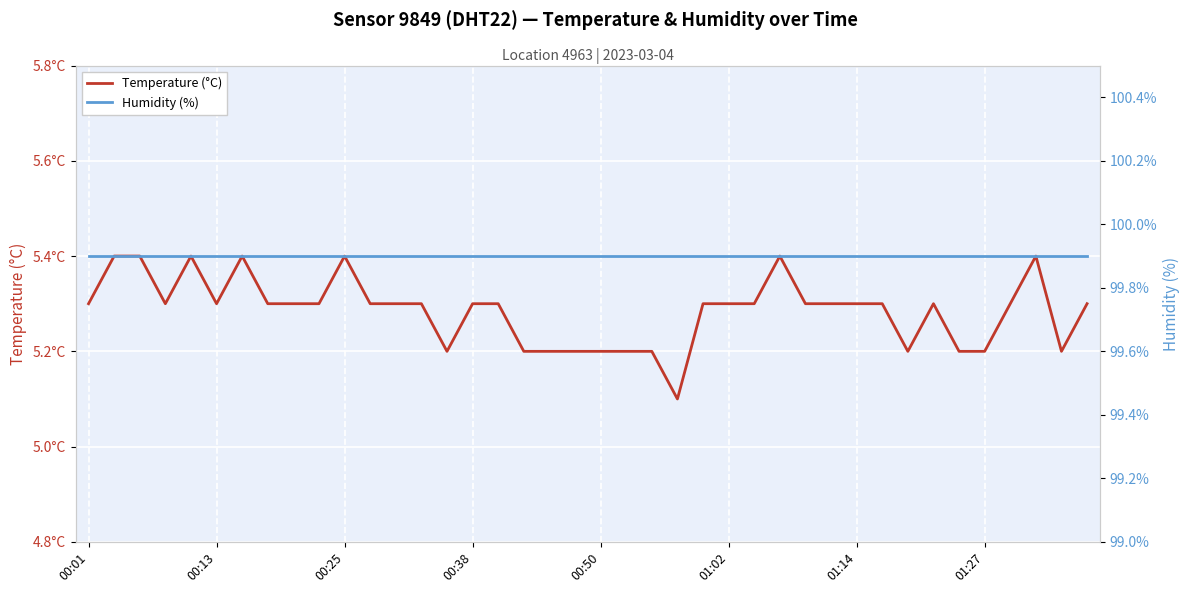

Is the value of Temperature (°C) at 38 greater than the value of Humidity (%) at 16?

No